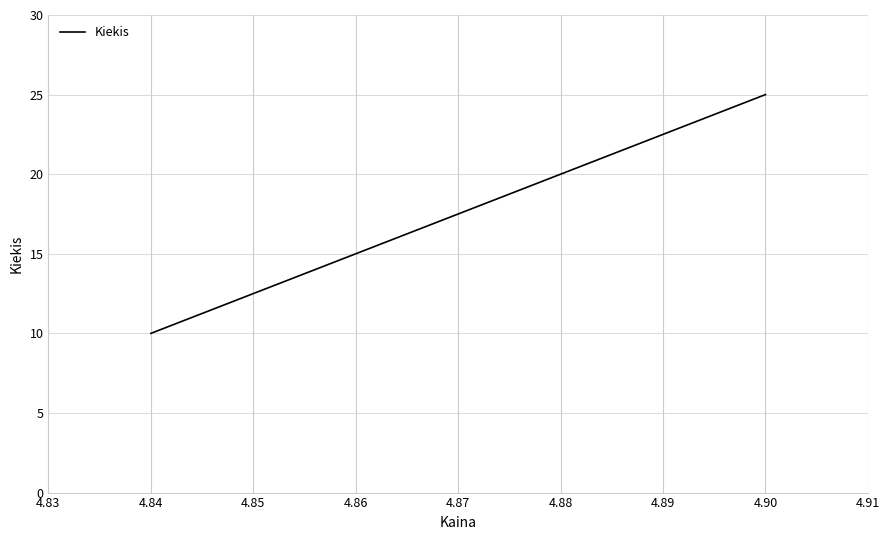

How many values are between 10 and 25?

3